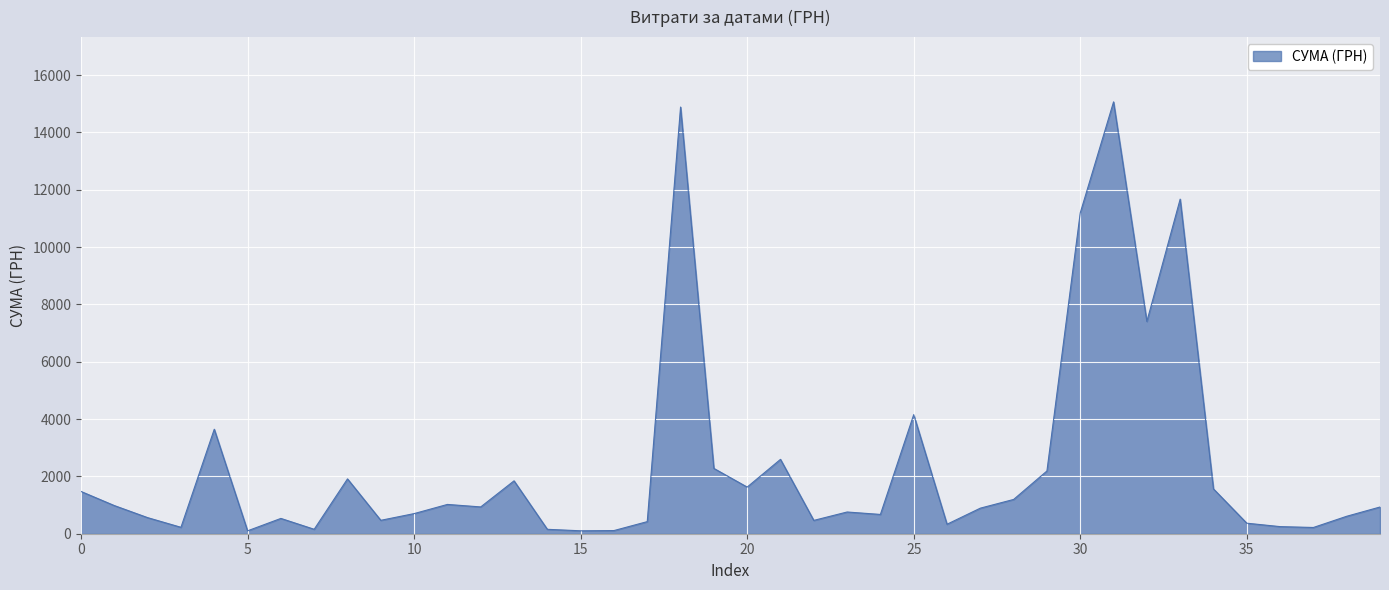

What is the greatest value displayed?

15067.0